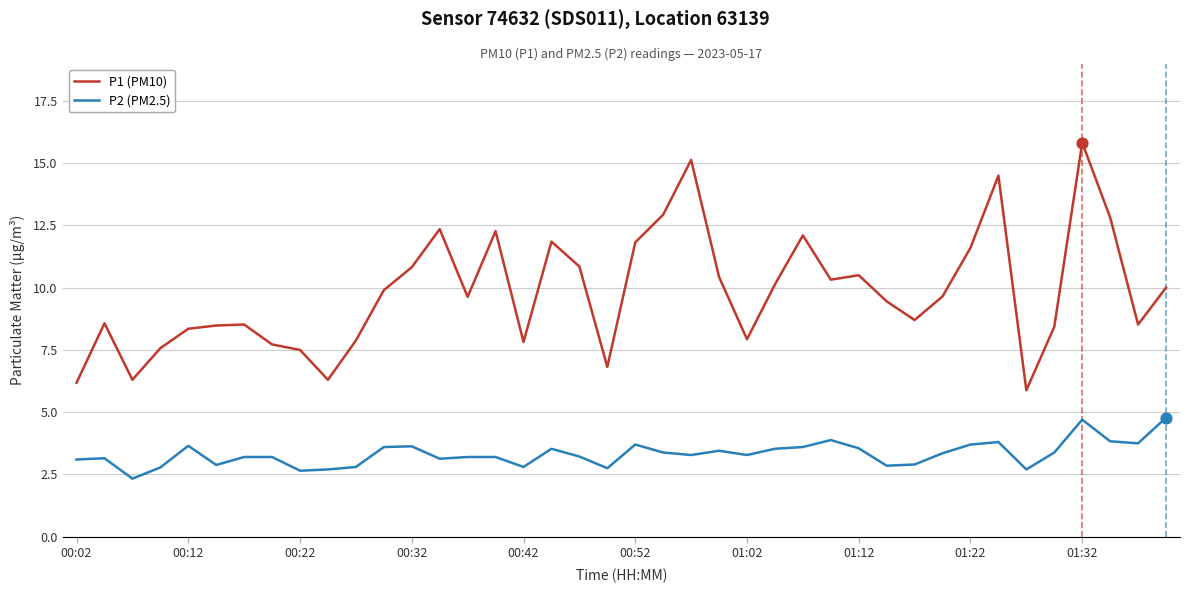

What are all the series names shown in the legend?

P1 (PM10), P2 (PM2.5)